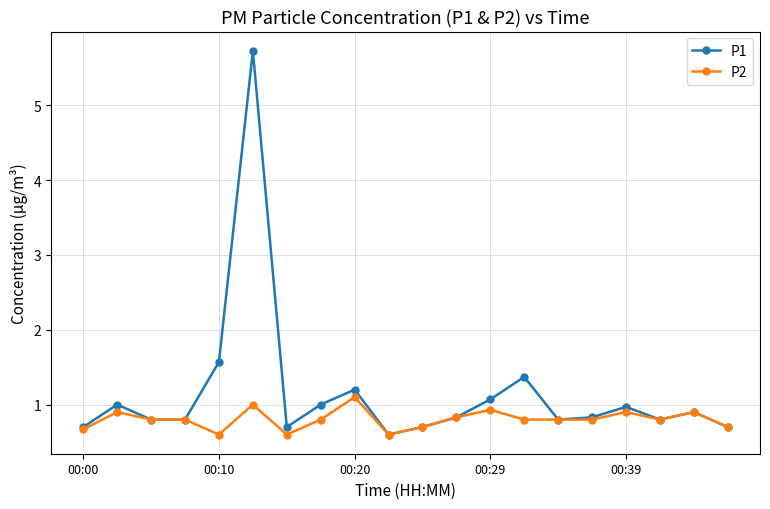

What is the highest value of the P1 series?

5.7